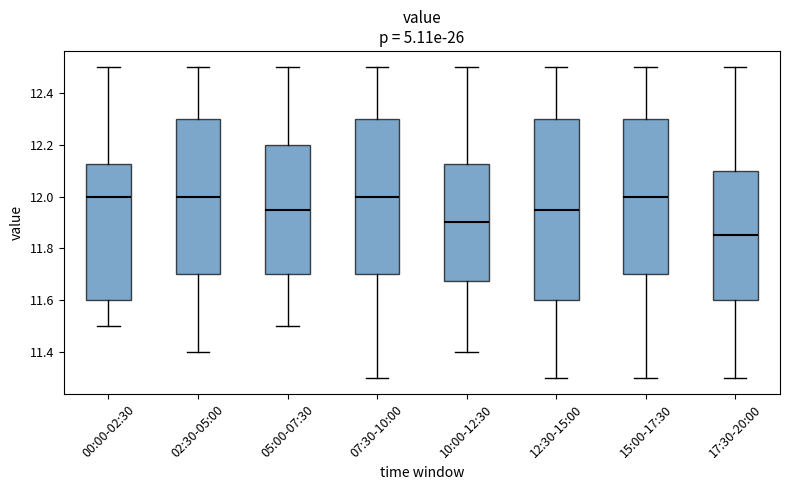

Which box's median line is the lowest?

17:30-20:00